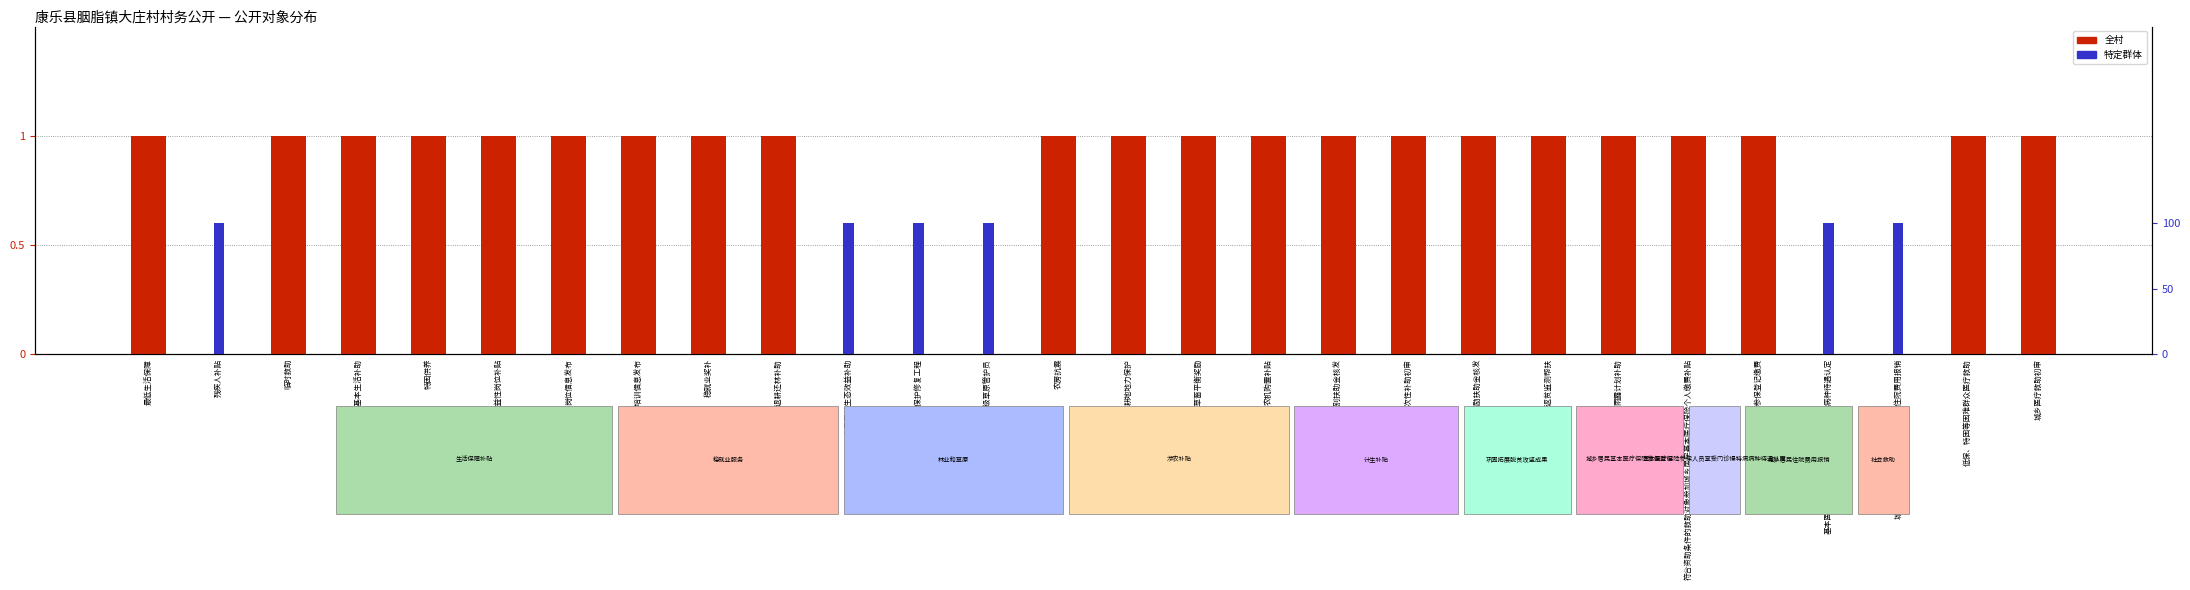

What is the sum of all 特定群体 values?

4.8